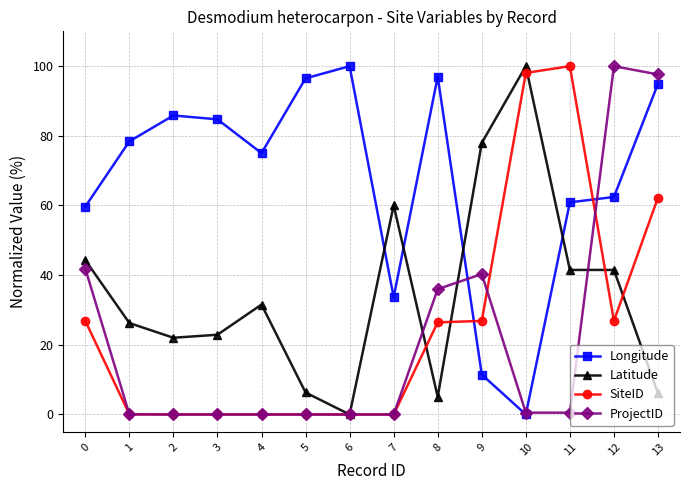

At which category does Longitude reach its first local valley?

4